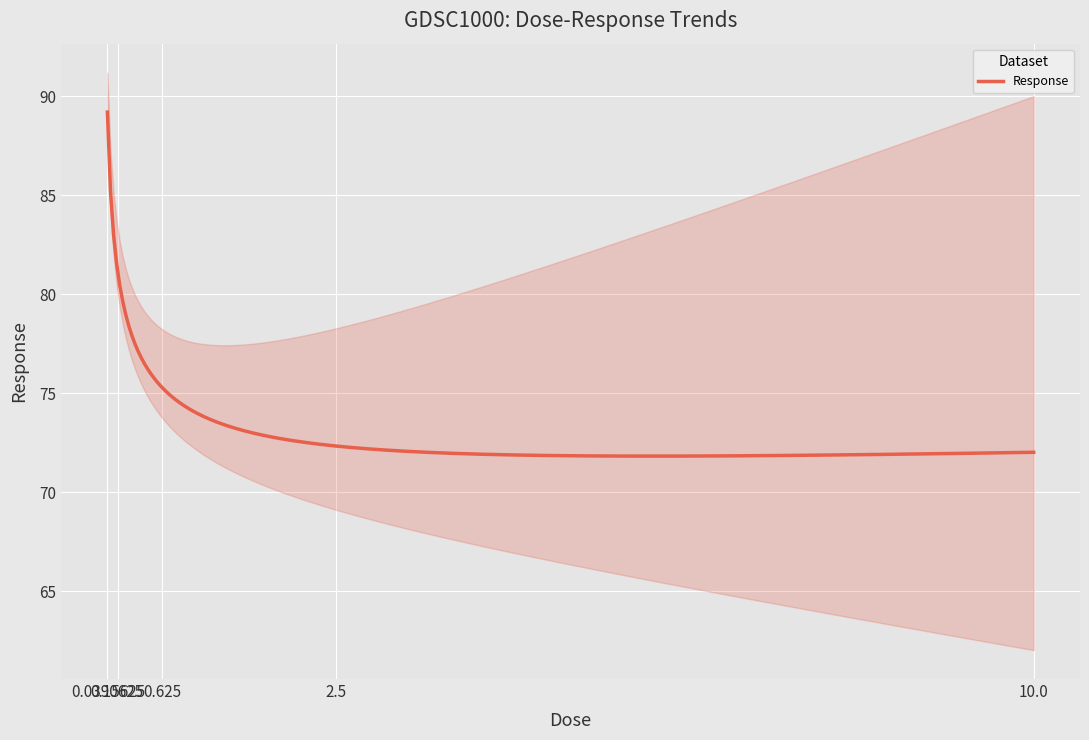

What is the change in value from 0.15625 to 0.625?

-7.3